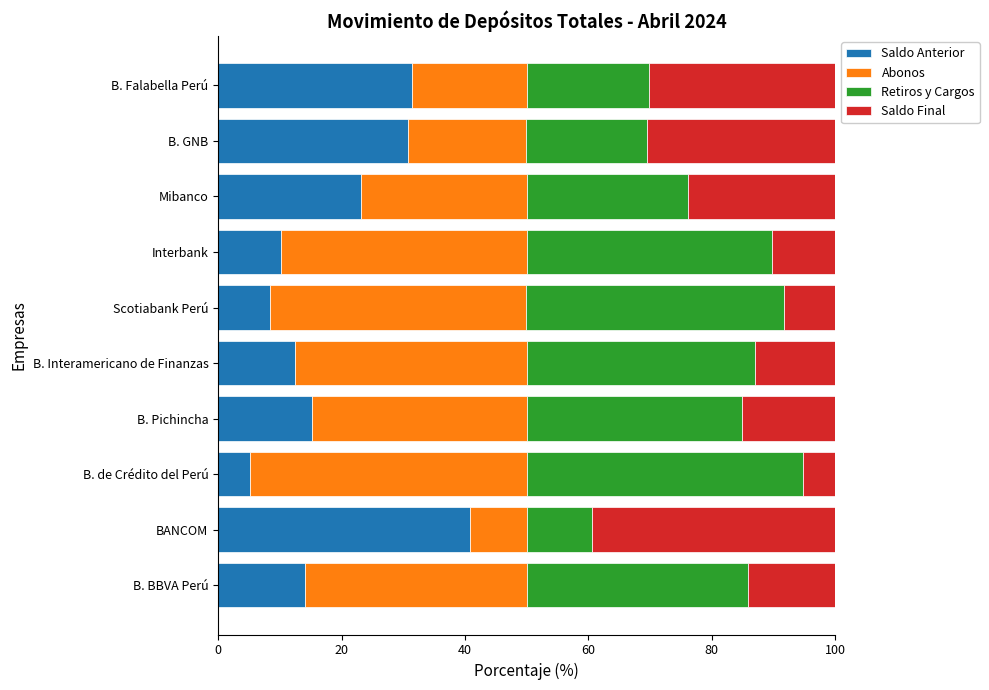

What is the maximum value for Saldo Anterior?

40.8